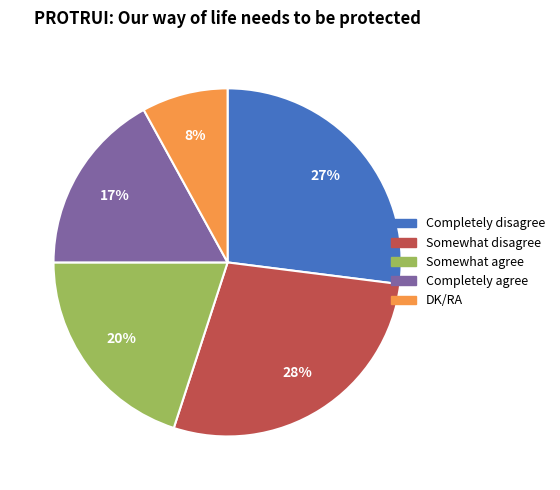

Is the sum of Completely agree and DK/RA greater than half?

No